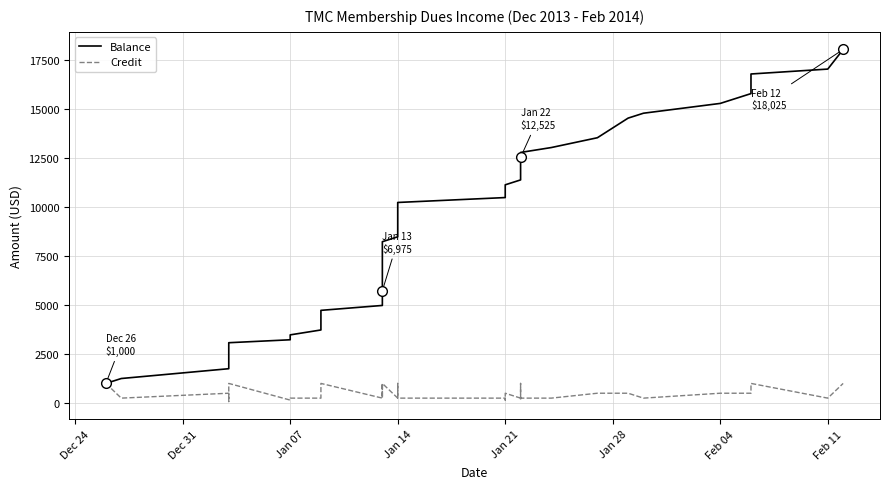

True or false: Credit has a value of 250 at Jan 07.

True